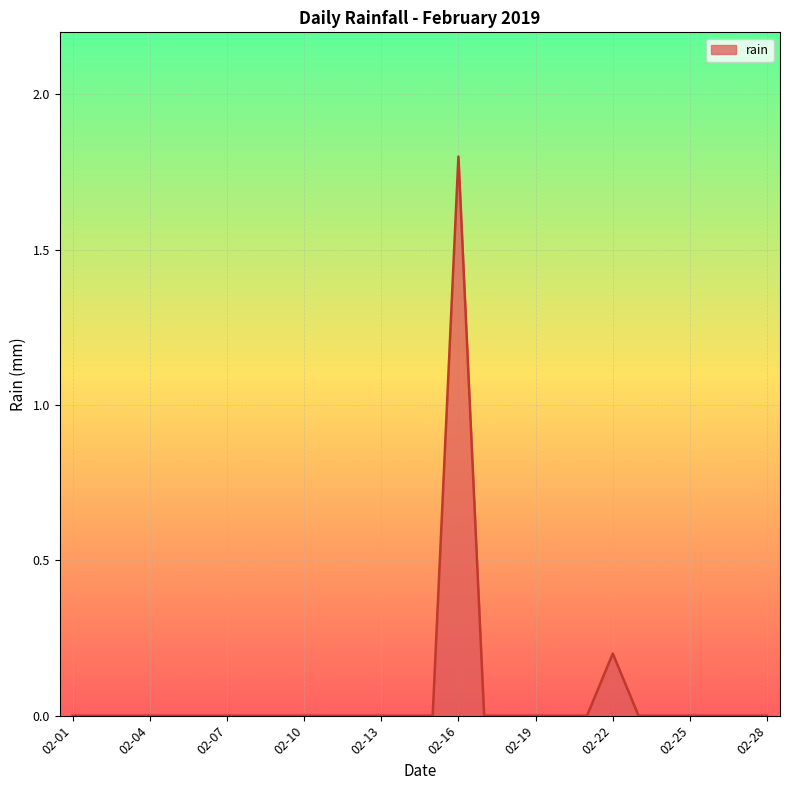

What is the greatest value displayed?

1.8